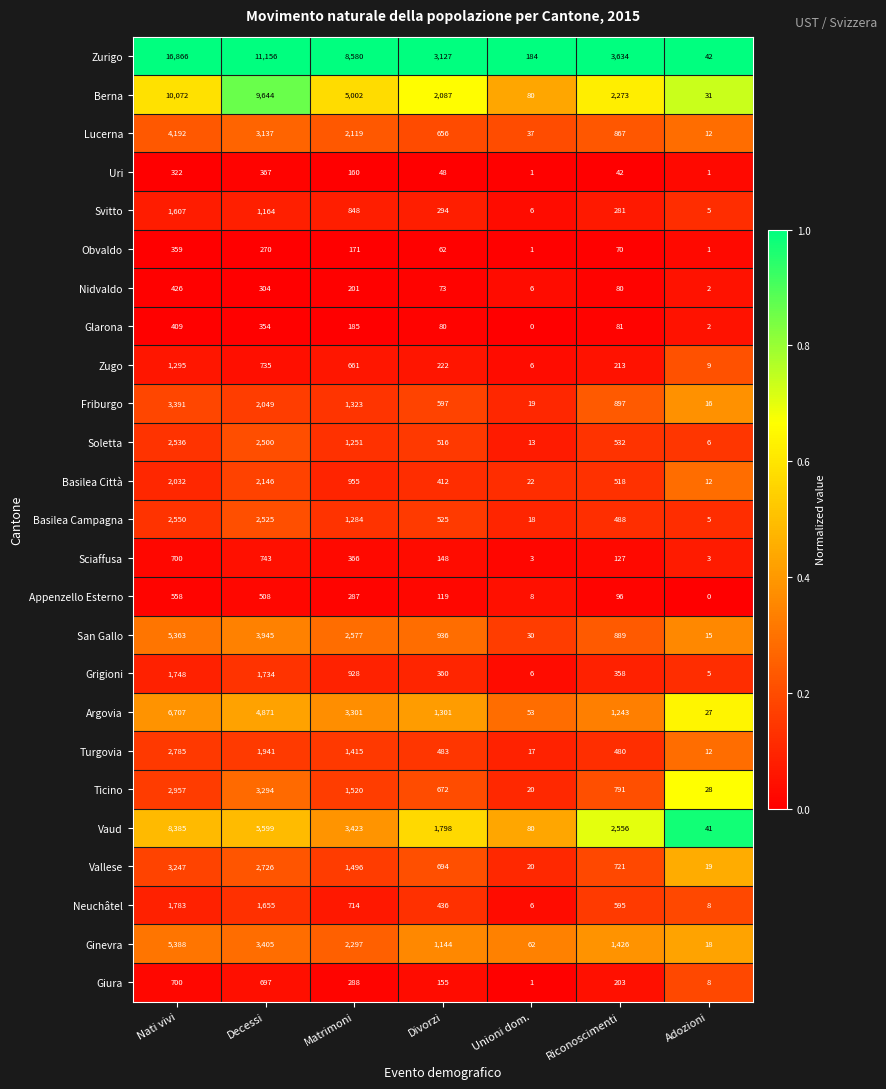

At which label does Neuchâtel reach its peak?

Nati vivi